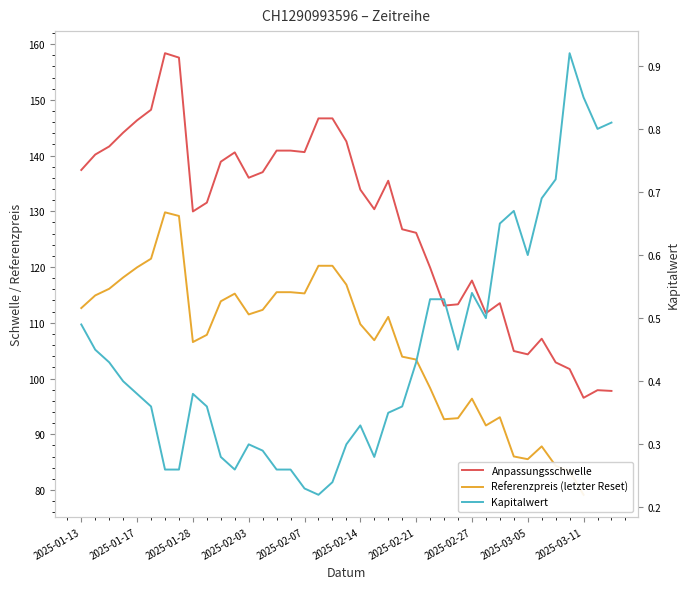

At which label is Kapitalwert closest to 0?

2025-02-10